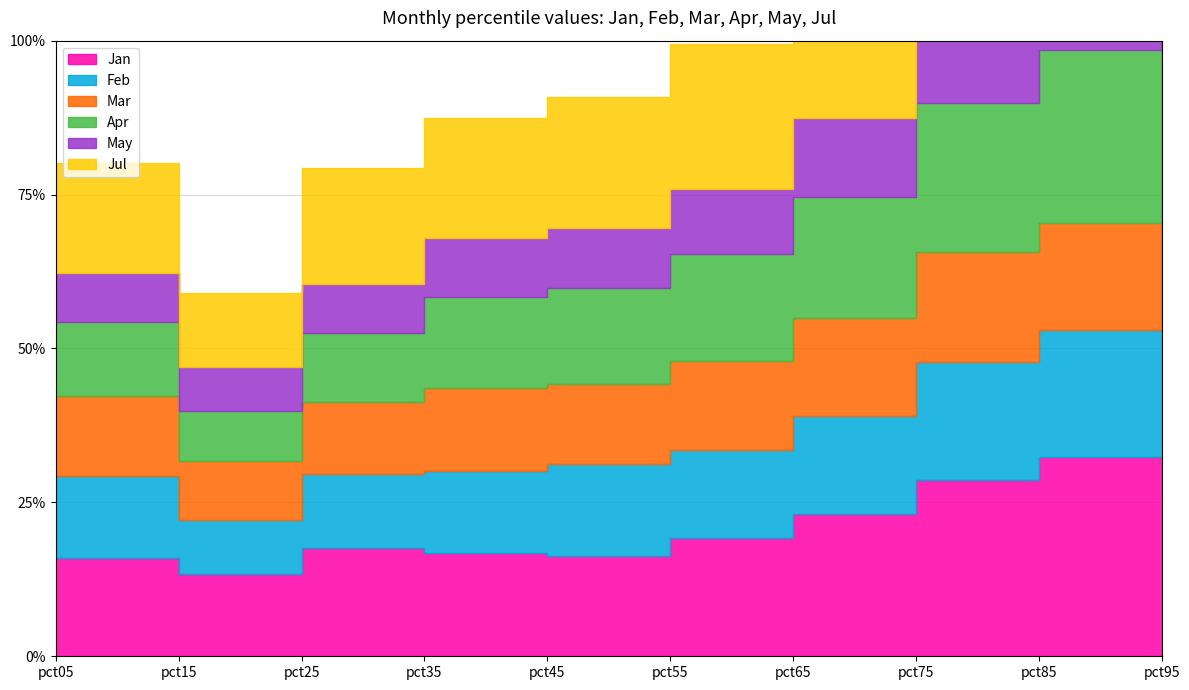

How many May values are between 0 and 1?

10